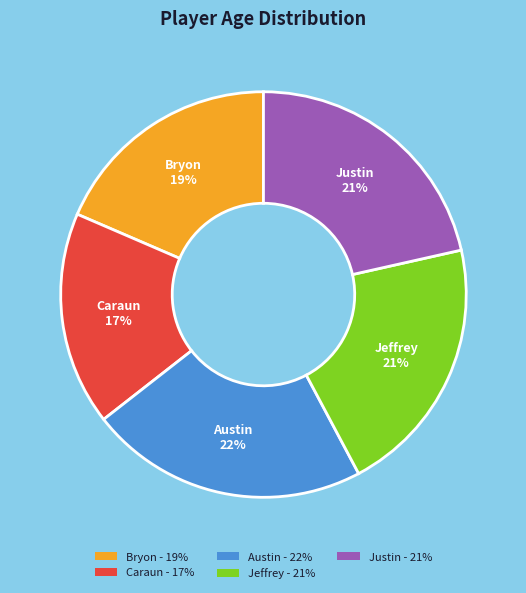

What percentage is the Austin slice, to the nearest percent?

22%